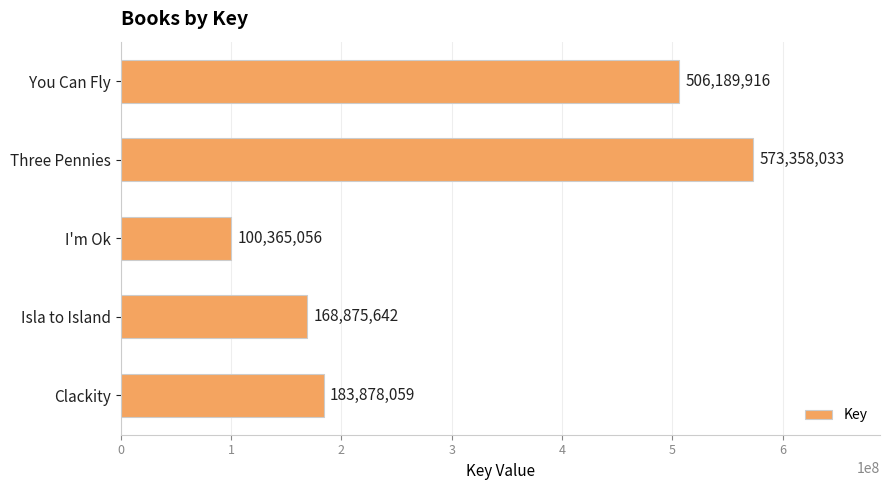

Where is the data nearest to the value 336861544?

Clackity